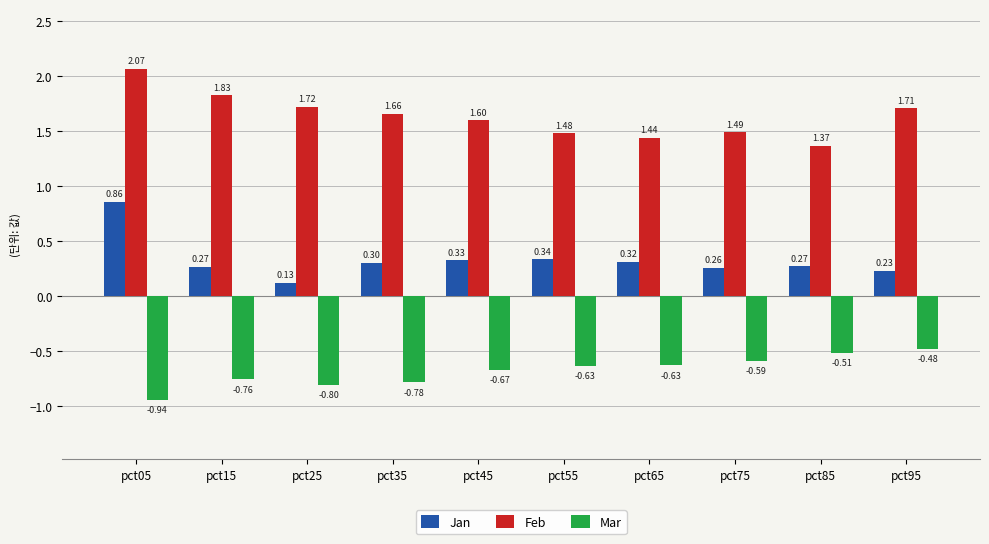

Rank the series at pct05 from highest to lowest value.

Feb, Jan, Mar